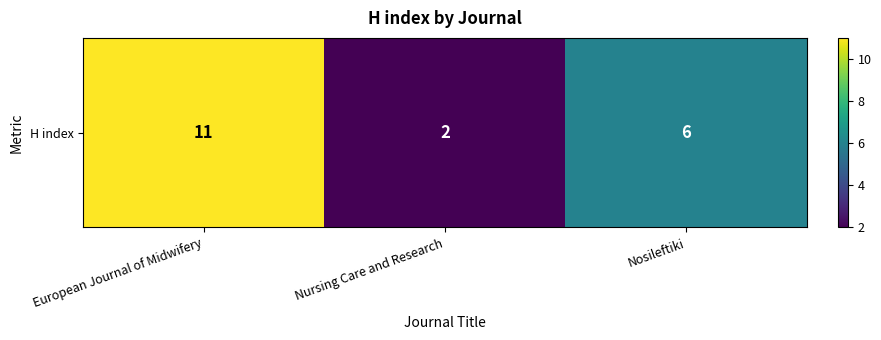

Count the number of values greater than 6.

1